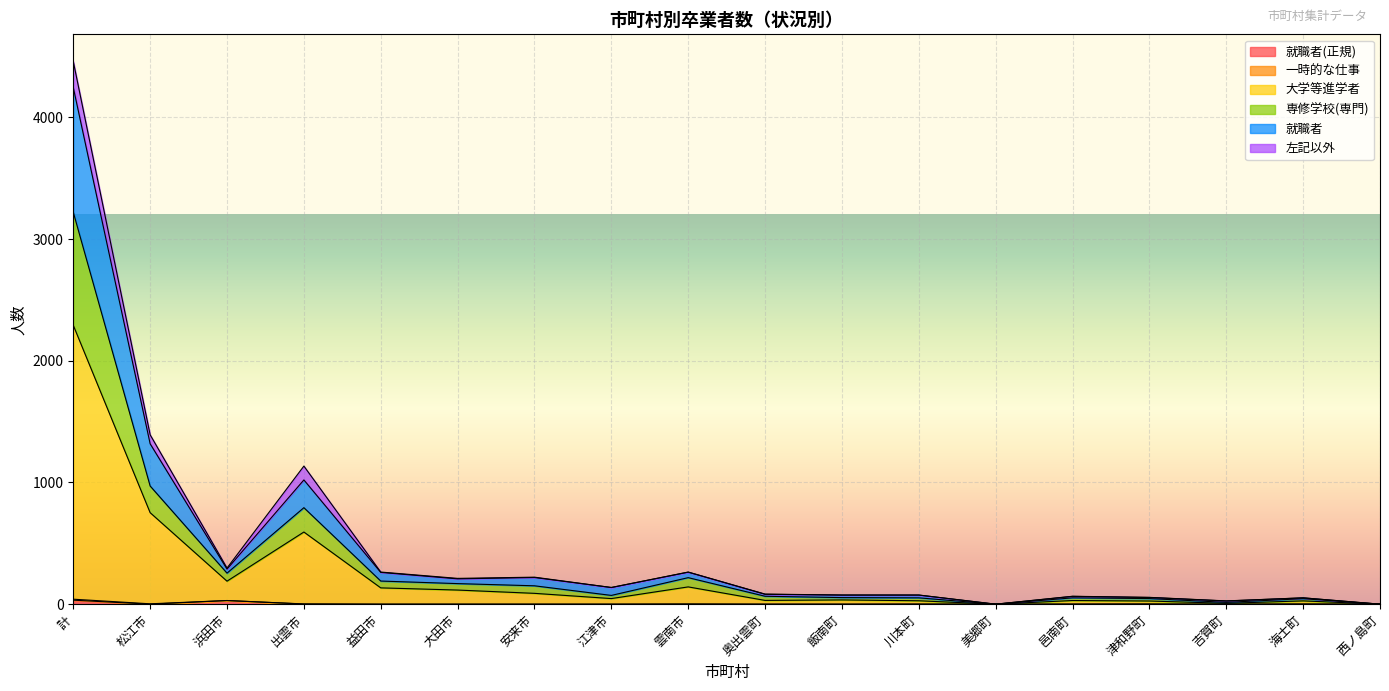

Between 奥出雲町 and 川本町, which series saw the biggest shift?

専修学校(専門)